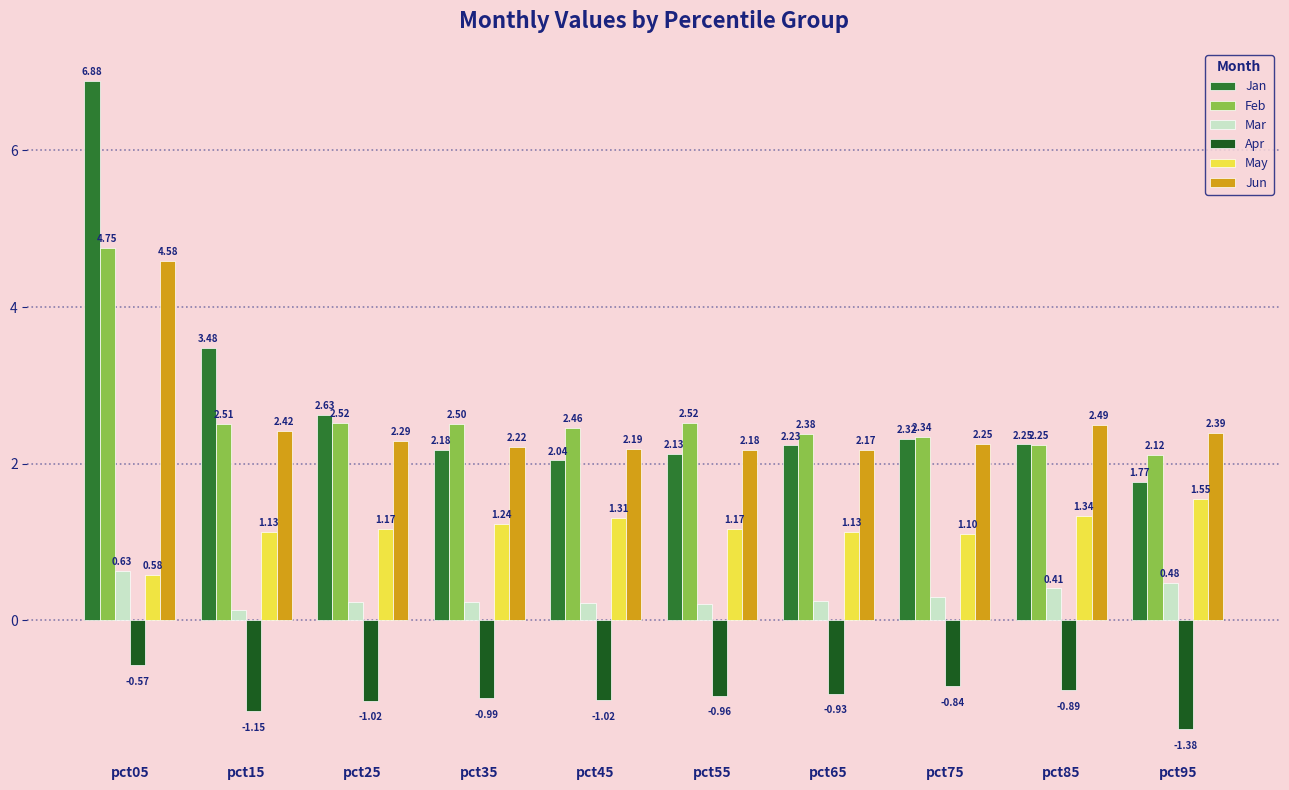

How many distinct data groups are displayed?

6